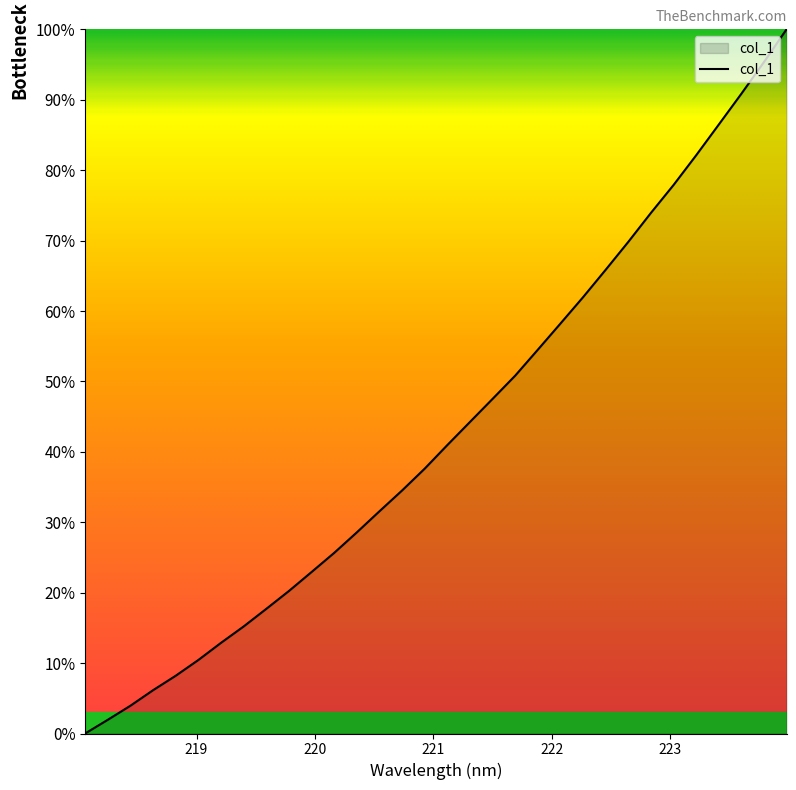

What is the difference between the maximum and minimum values?

100.0